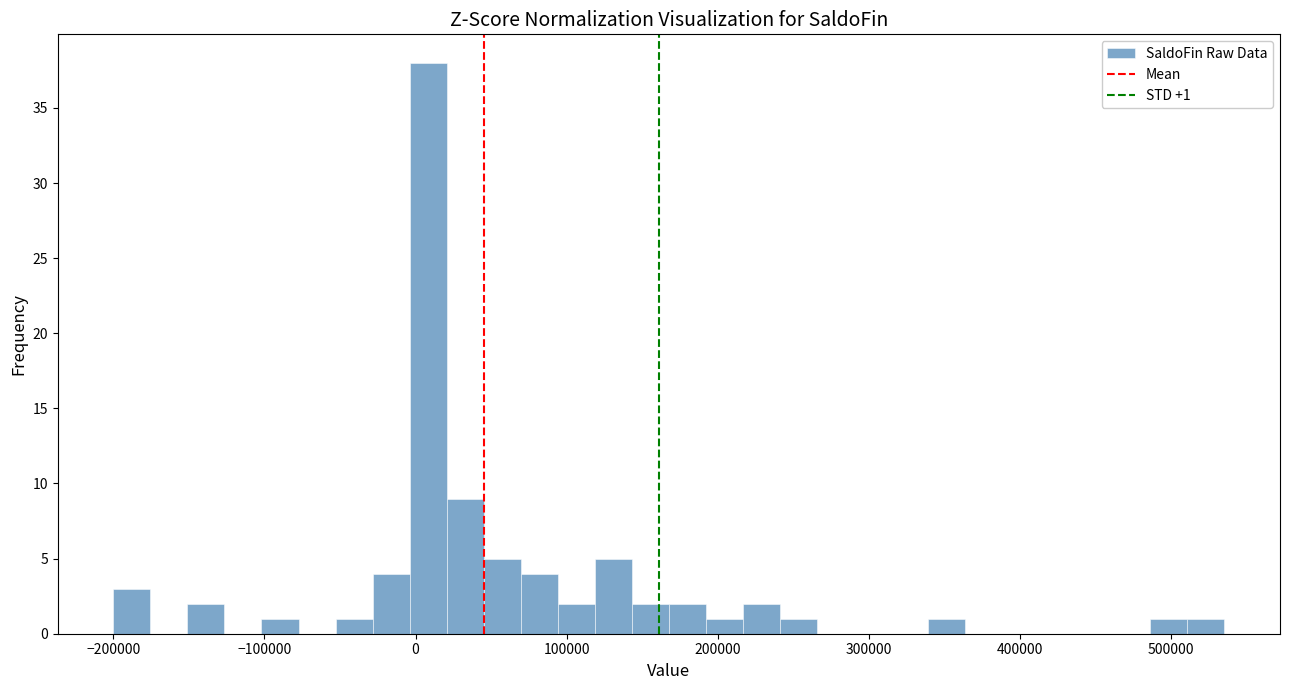

Around what value on the x-axis is the tallest bar? Give the approximate position of its centre, as read against the axis.

10000